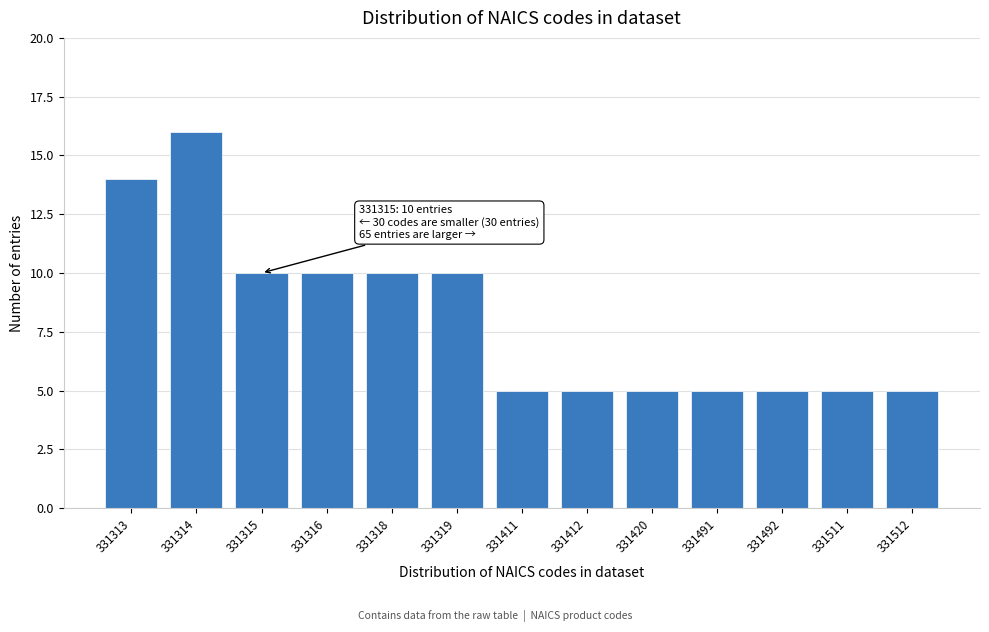

Reading left to right, list all the values displayed in this chart.

14	16	10	10	10	10	5	5	5	5	5	5	5